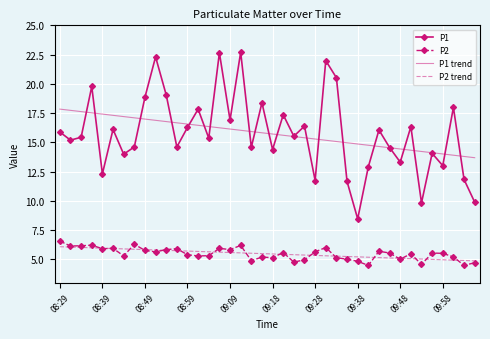

What is the minimum value shown in the chart?

4.5